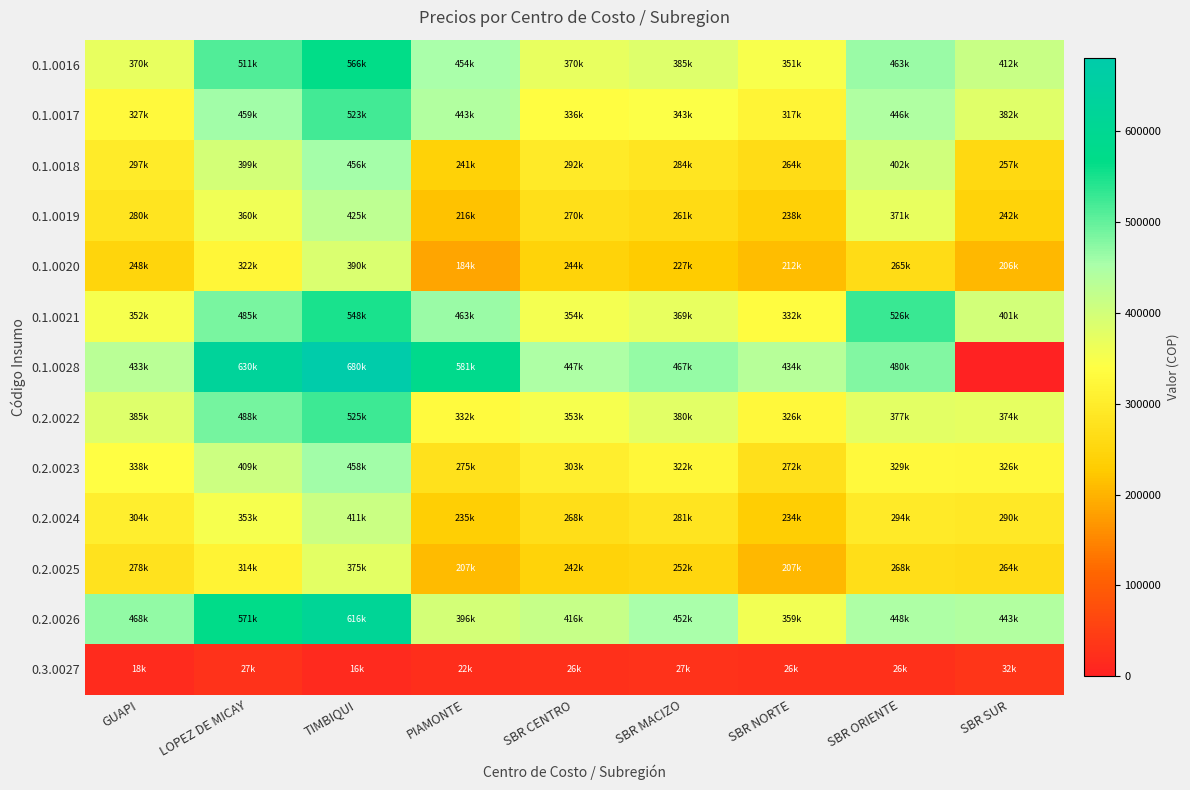

Reading right to left, transcribe all the data shown in this chart.

0.1.0016: SBR SUR=411985.0	SBR ORIENTE=462863.0	SBR NORTE=350730.0	SBR MACIZO=385210.0	SBR CENTRO=370060.0	PIAMONTE=453503.1	TIMBIQUI=565843.7	LOPEZ DE MICAY=511333.0	GUAPI=369575.0
0.1.0017: SBR SUR=381926.8	SBR ORIENTE=445653.6	SBR NORTE=316937.6	SBR MACIZO=342983.2	SBR CENTRO=336100.0	PIAMONTE=443230.1	TIMBIQUI=522896.4	LOPEZ DE MICAY=459126.4	GUAPI=327446.0
0.1.0018: SBR SUR=256960.8	SBR ORIENTE=401524.4	SBR NORTE=264274.4	SBR MACIZO=284250.8	SBR CENTRO=292400.0	PIAMONTE=240667.6	TIMBIQUI=455797.0	LOPEZ DE MICAY=398611.6	GUAPI=296999.0
0.1.0019: SBR SUR=242403.7	SBR ORIENTE=370894.4	SBR NORTE=238124.4	SBR MACIZO=260550.8	SBR CENTRO=270180.0	PIAMONTE=215867.6	TIMBIQUI=425313.1	LOPEZ DE MICAY=360348.4	GUAPI=280299.0
0.1.0020: SBR SUR=205909.6	SBR ORIENTE=265211.2	SBR NORTE=211911.2	SBR MACIZO=226518.4	SBR CENTRO=243780.0	PIAMONTE=184104.8	TIMBIQUI=389924.6	LOPEZ DE MICAY=321564.8	GUAPI=248352.0
0.1.0021: SBR SUR=401002.5	SBR ORIENTE=526475.1	SBR NORTE=332491.6	SBR MACIZO=369427.5	SBR CENTRO=354389.2	PIAMONTE=462872.8	TIMBIQUI=548373.3	LOPEZ DE MICAY=485334.9	GUAPI=351807.3
0.1.0028: SBR SUR=0.0	SBR ORIENTE=480135.0	SBR NORTE=434205.0	SBR MACIZO=467310.0	SBR CENTRO=447200.0	PIAMONTE=581236.3	TIMBIQUI=680347.2	LOPEZ DE MICAY=629525.0	GUAPI=432675.0
0.2.0022: SBR SUR=374362.4	SBR ORIENTE=376816.8	SBR NORTE=325946.8	SBR MACIZO=379697.6	SBR CENTRO=352592.0	PIAMONTE=331707.2	TIMBIQUI=525312.3	LOPEZ DE MICAY=487947.2	GUAPI=384928.0
0.2.0023: SBR SUR=325697.2	SBR ORIENTE=328590.4	SBR NORTE=272070.4	SBR MACIZO=322232.8	SBR CENTRO=303272.0	PIAMONTE=274981.6	TIMBIQUI=458352.8	LOPEZ DE MICAY=408941.6	GUAPI=337634.0
0.2.0024: SBR SUR=290224.2	SBR ORIENTE=293674.4	SBR NORTE=233714.4	SBR MACIZO=281310.8	SBR CENTRO=267996.0	PIAMONTE=235067.6	TIMBIQUI=410552.2	LOPEZ DE MICAY=353287.6	GUAPI=303699.0
0.2.0025: SBR SUR=264339.0	SBR ORIENTE=267948.0	SBR NORTE=207148.0	SBR MACIZO=252286.0	SBR CENTRO=242480.0	PIAMONTE=207442.0	TIMBIQUI=374931.0	LOPEZ DE MICAY=314242.0	GUAPI=278205.0
0.2.0026: SBR SUR=442744.6	SBR ORIENTE=448183.1	SBR NORTE=358509.2	SBR MACIZO=452023.3	SBR CENTRO=415943.4	PIAMONTE=396172.7	TIMBIQUI=615682.2	LOPEZ DE MICAY=570693.1	GUAPI=468159.5
0.3.0027: SBR SUR=32069.5	SBR ORIENTE=26076.3	SBR NORTE=26320.3	SBR MACIZO=27188.6	SBR CENTRO=26020.5	PIAMONTE=21691.8	TIMBIQUI=15693.2	LOPEZ DE MICAY=26731.5	GUAPI=17663.2